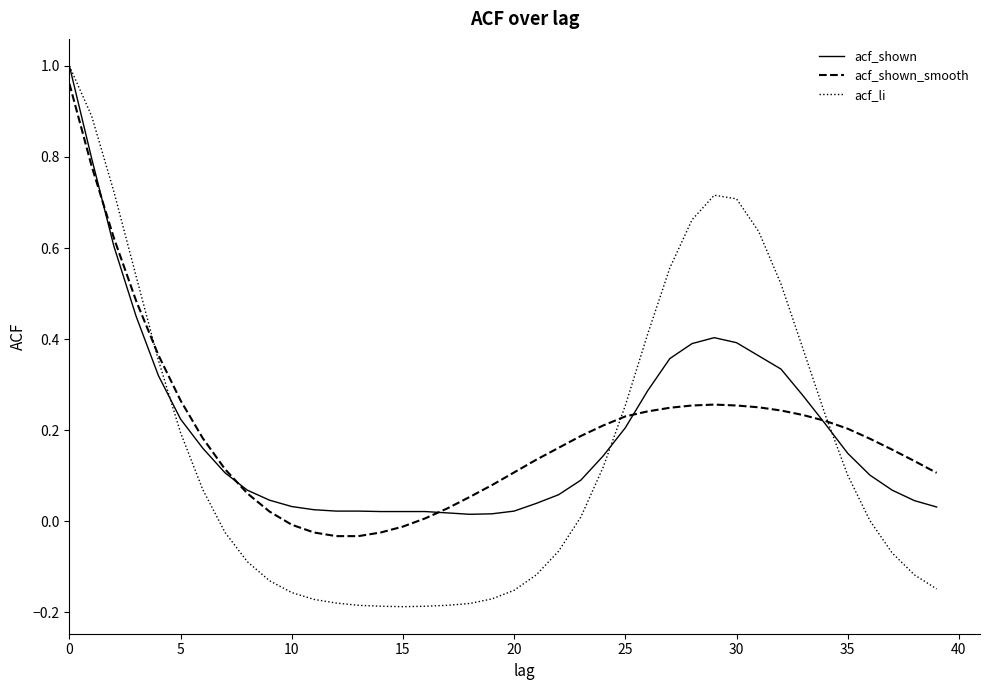

Which series has the largest range (max minus min)?

acf_li